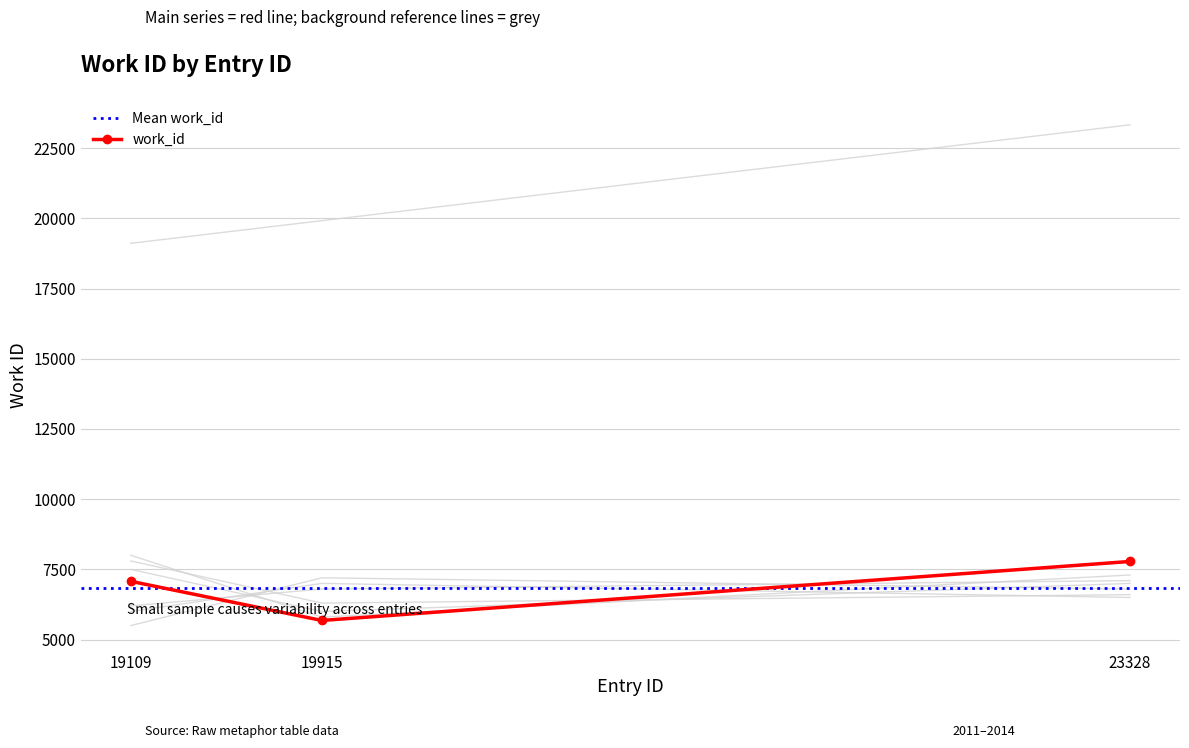

What is the change in value from 19109 to 23328?

+707